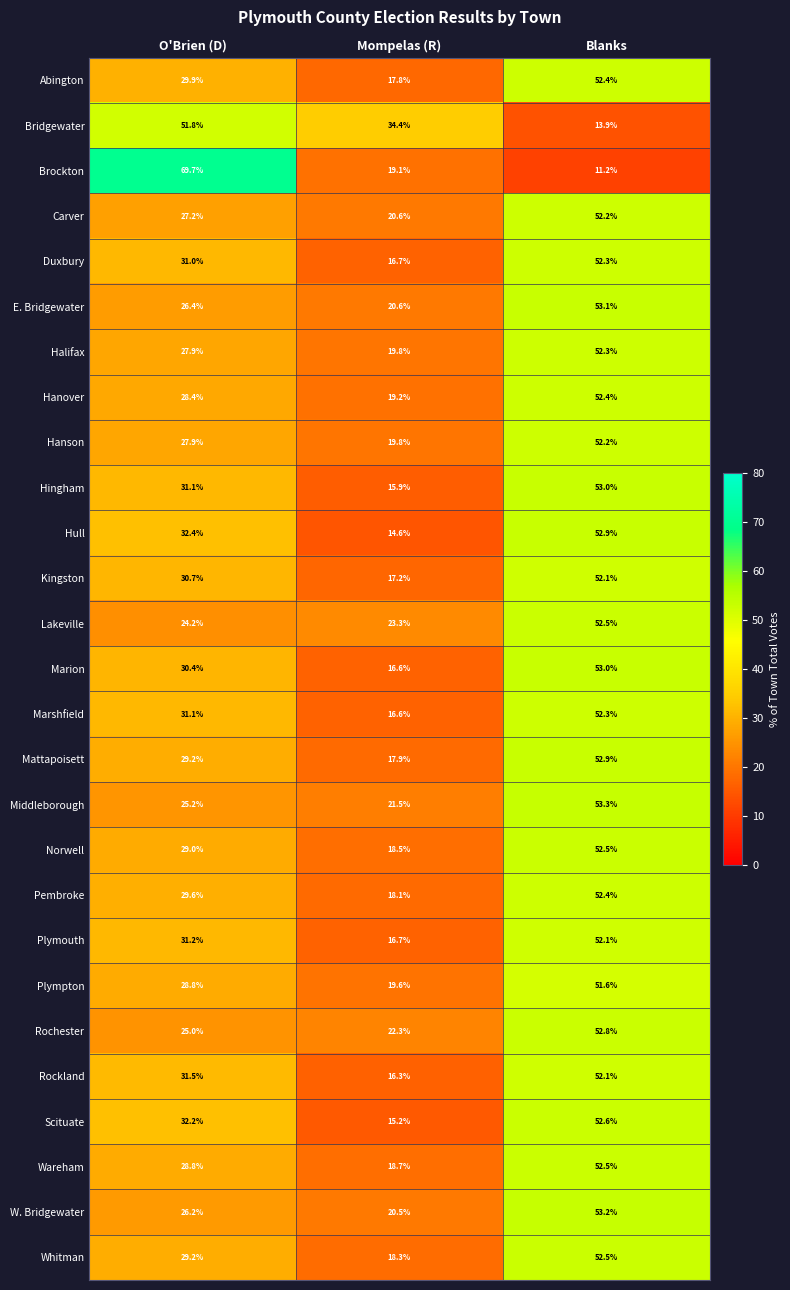

Between O'Brien (D) and Mompelas (R), which series saw the biggest shift?

Brockton